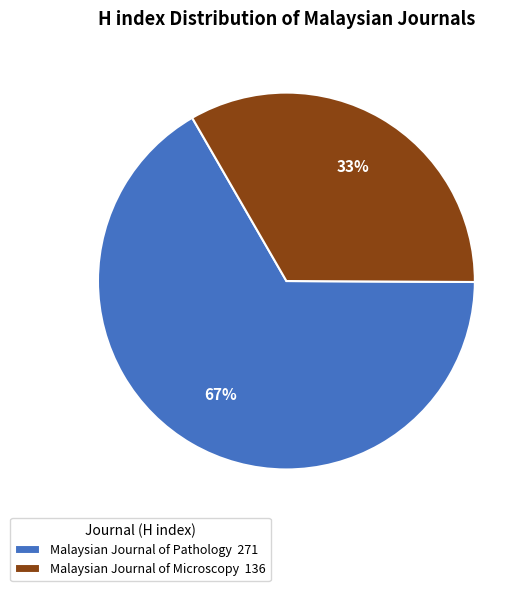

The Malaysian Journal of Microscopy slice represents 27% of the pie. True or false?

False